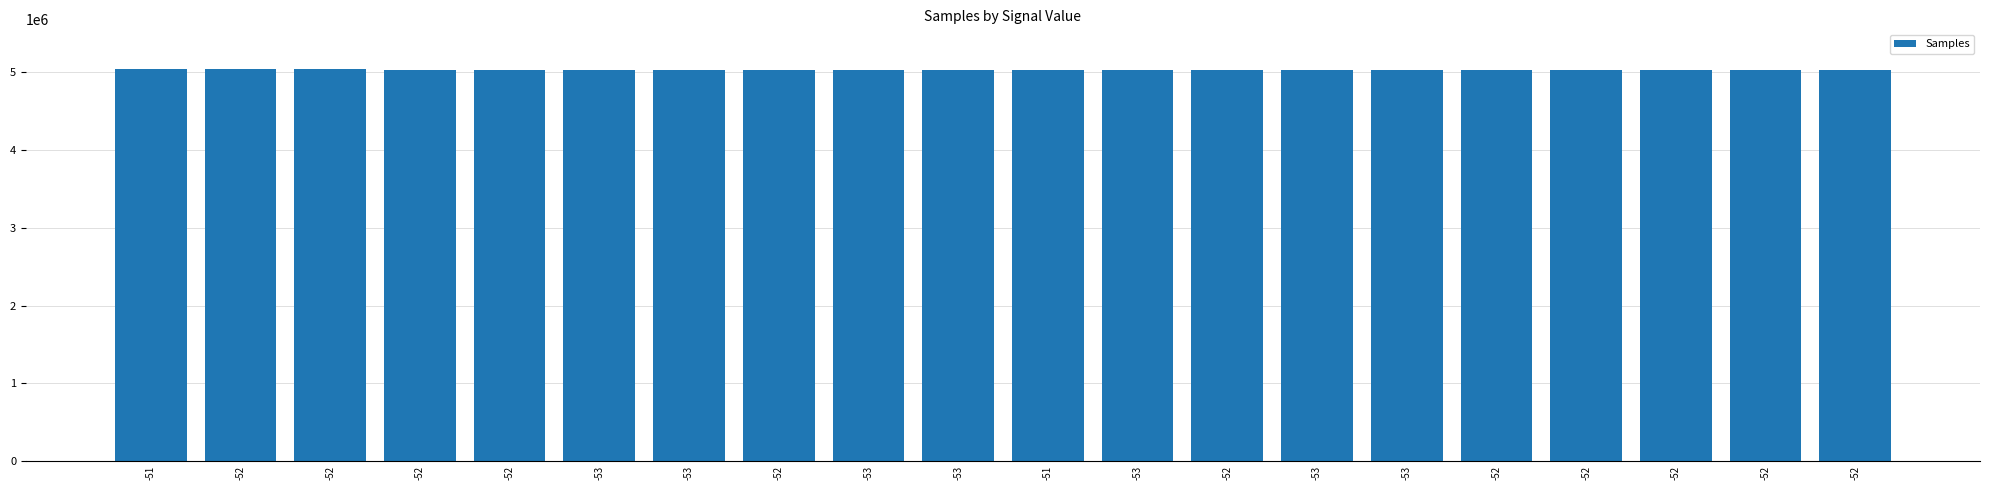

How many bars are there in total?

20